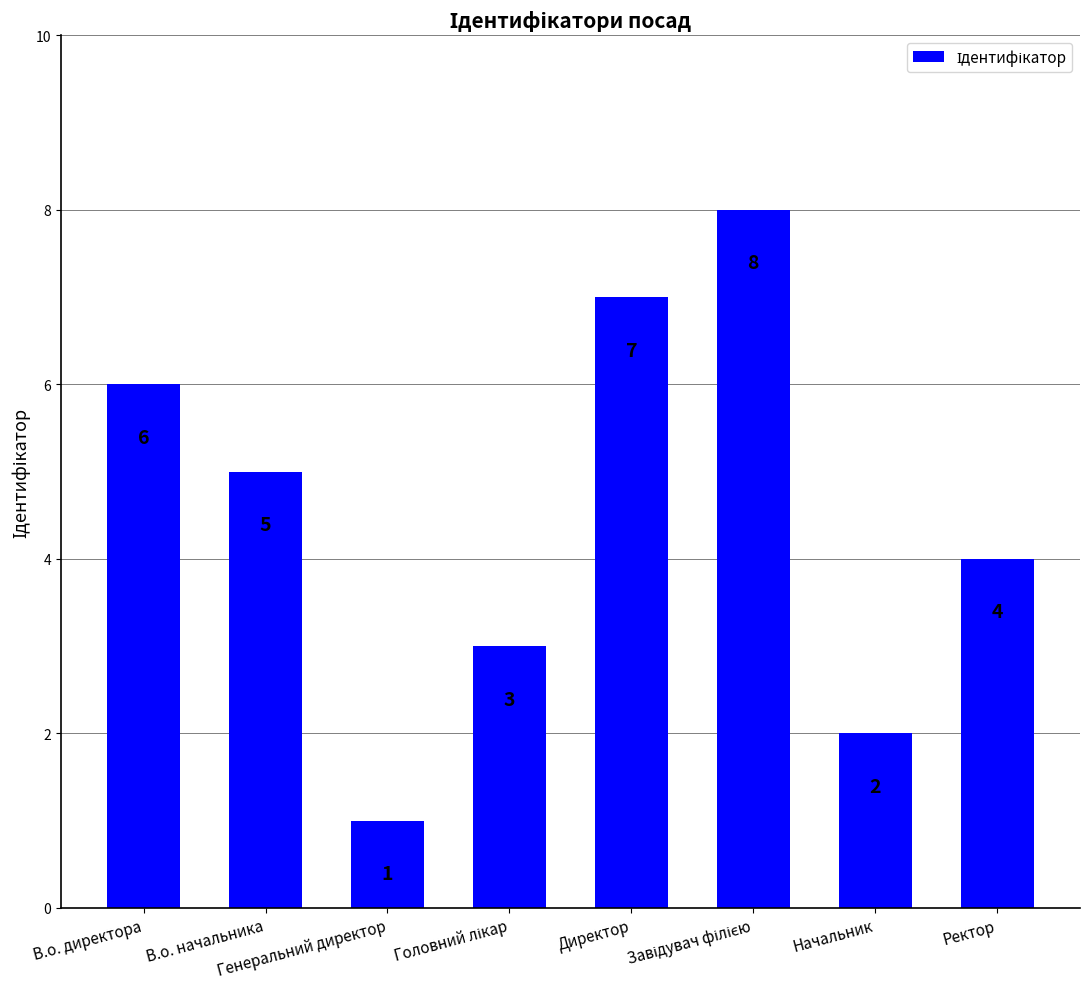

Which label corresponds to the smallest value in the chart?

Генеральний директор